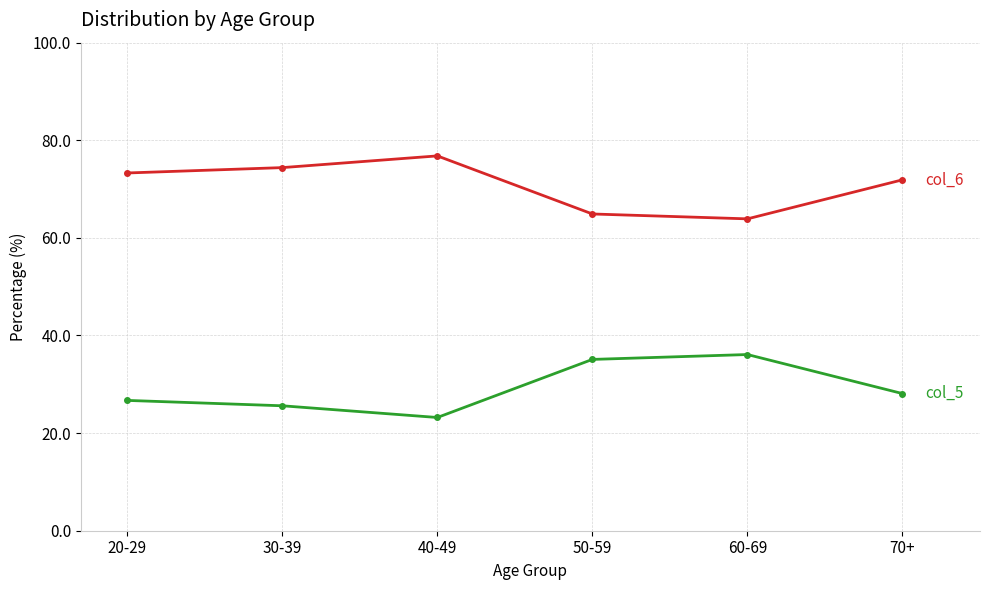

What is the label of the 4th point from the right?

40-49